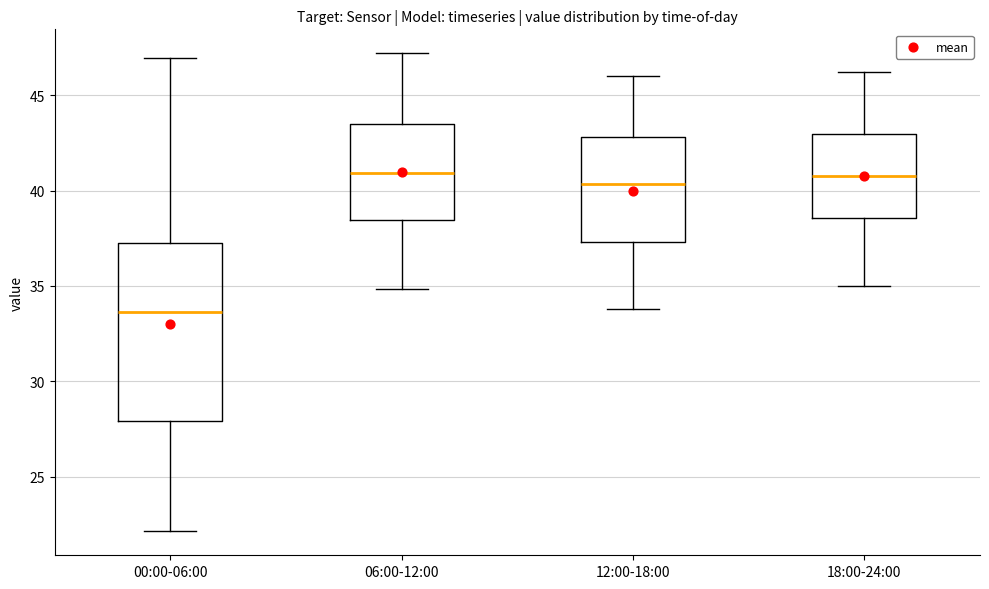

Where is the upper edge of the box for 12:00-18:00 on the y-axis? The values are not printed on the chart, so give them approximately, as read against the axis.

43.0